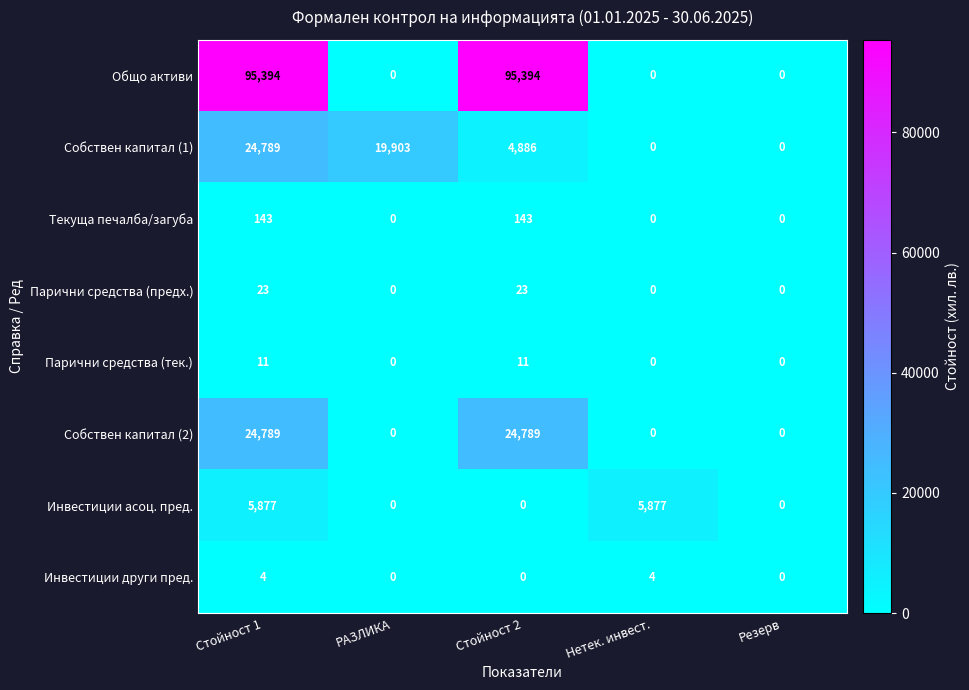

What is the maximum value for Парични средства (предх.)?

23